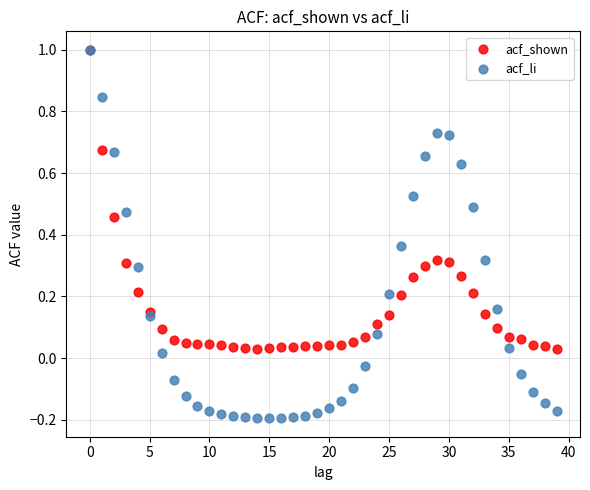

What are all the series names shown in the legend?

acf_shown, acf_li